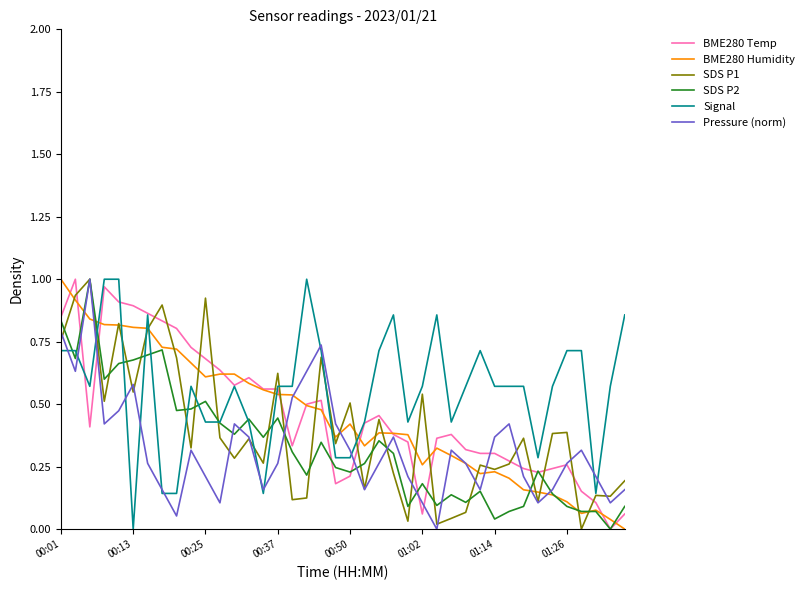

Which series ends up on top after the final intersection of Pressure (norm) and Signal?

Signal